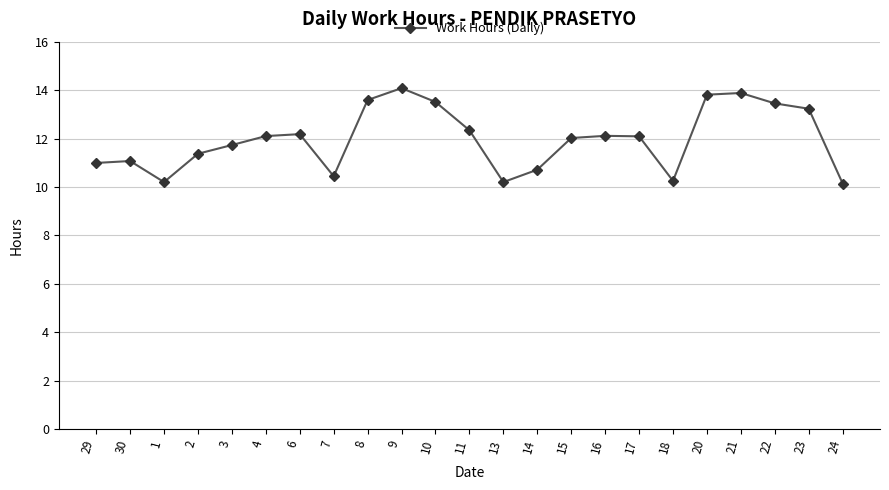

How many distinct data groups are displayed?

1